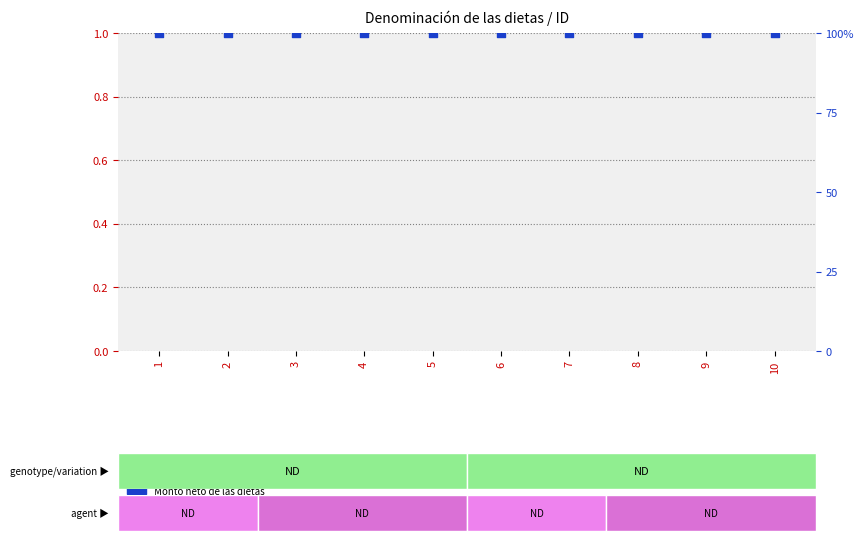

Which series has the widest spread of Y values?

Monto bruto de las dietas